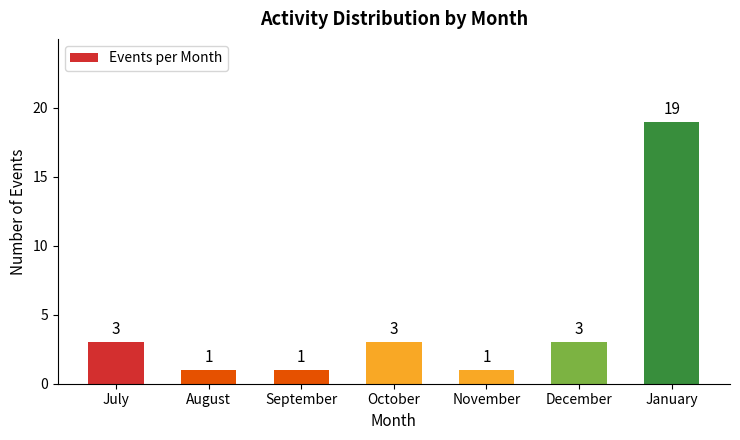

How many values are between 1 and 3?

6